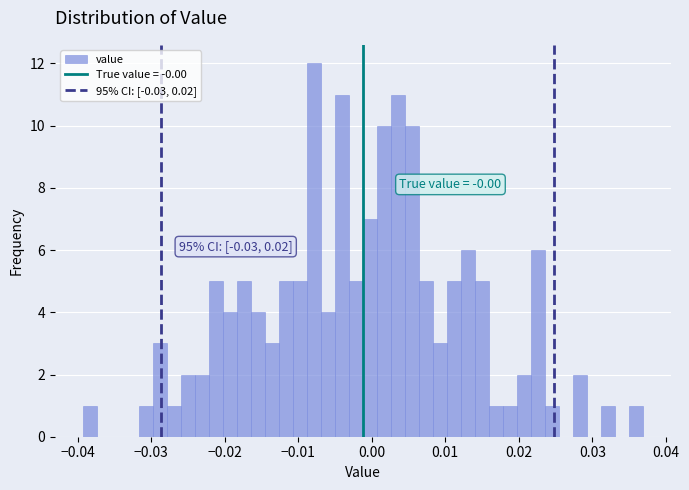

Around what value on the x-axis is the tallest bar? Give the approximate position of its centre, as read against the axis.

-0.008